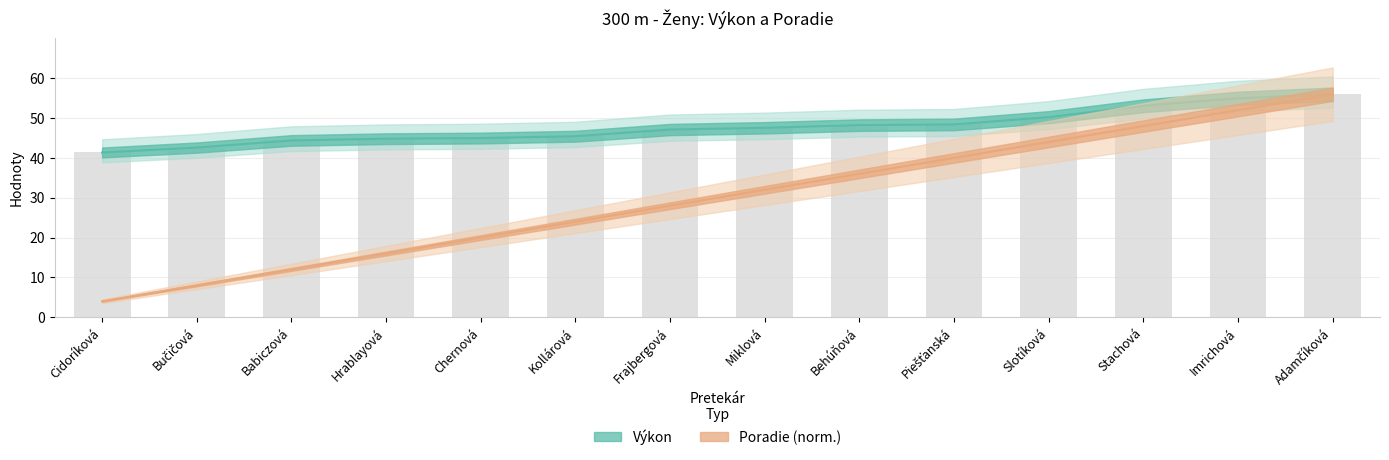

At which category is the sum across all series the highest?

Adamčíková